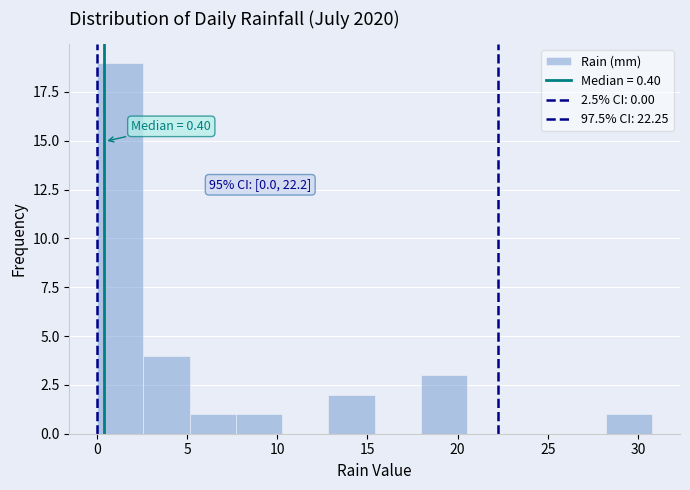

Which range on the x-axis has the tallest bar?

0.0 to 2.5